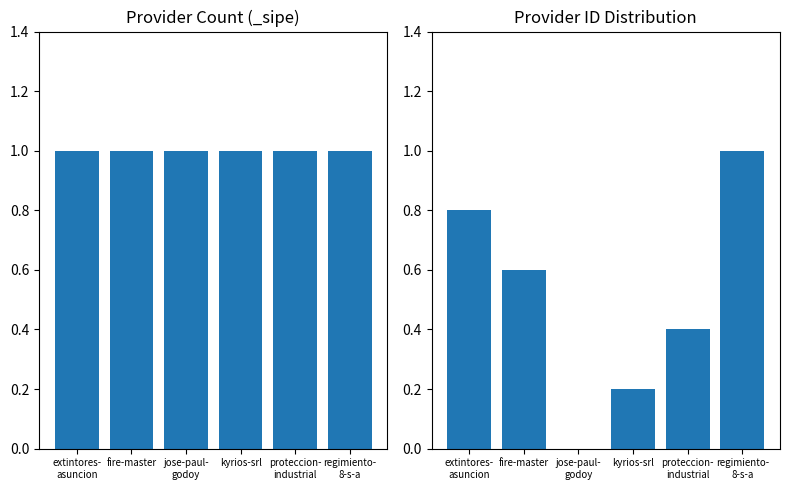

What is the difference between the maximum and minimum values?

1.0